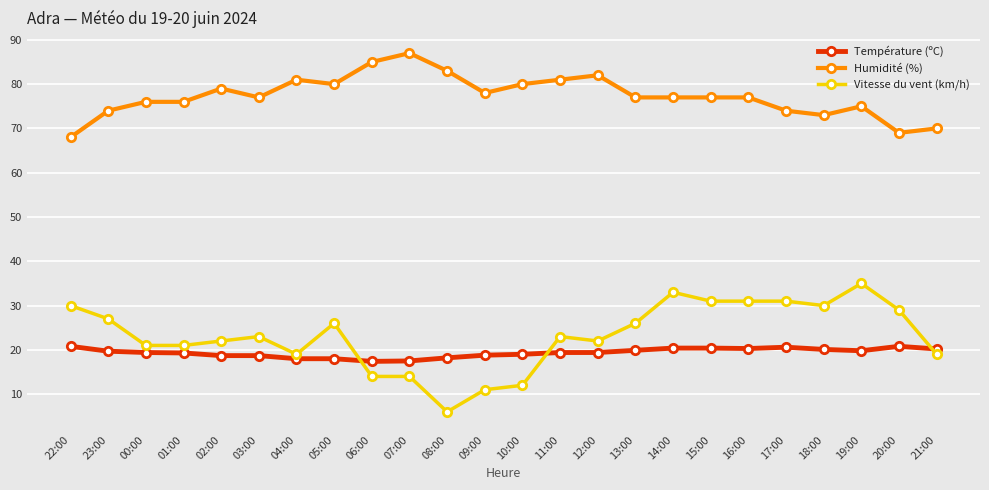

The value of Humidité (%) at 10:00 is 44.3. True or false?

False